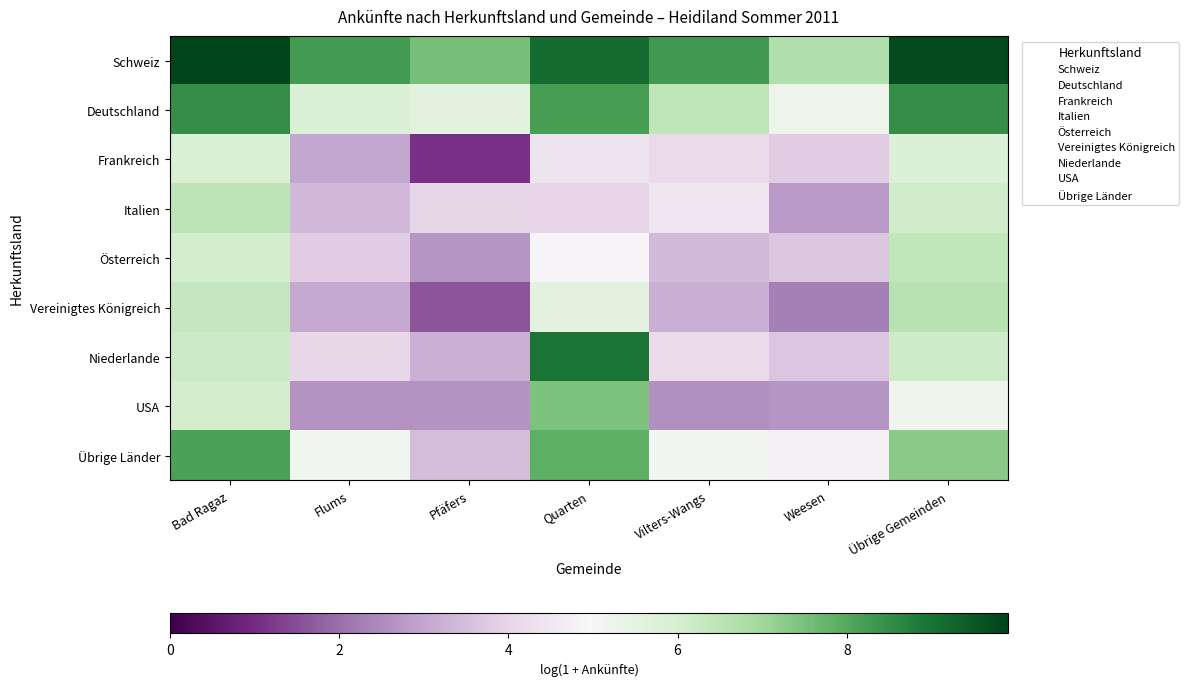

How many categories are shown in the chart?

7